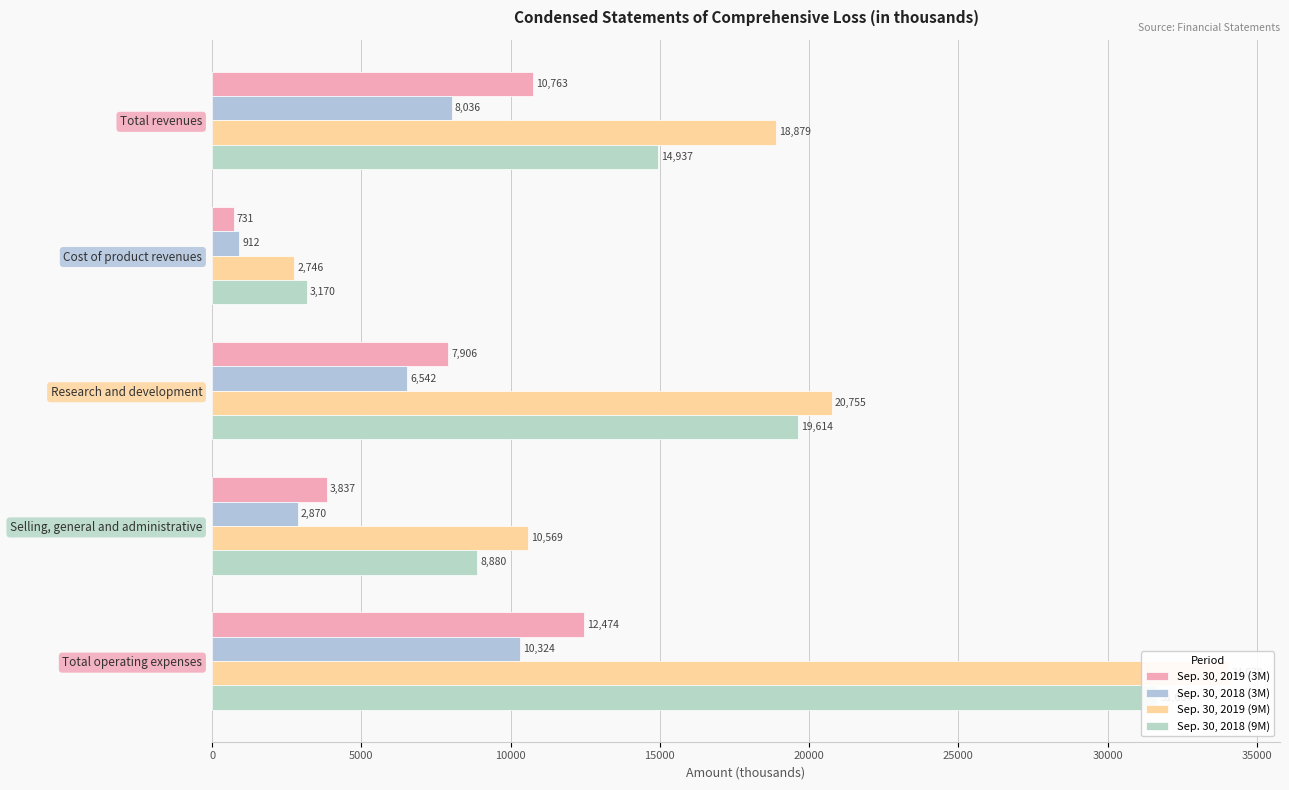

How many data points in Sep. 30, 2019 (9M) are above 18879?

2